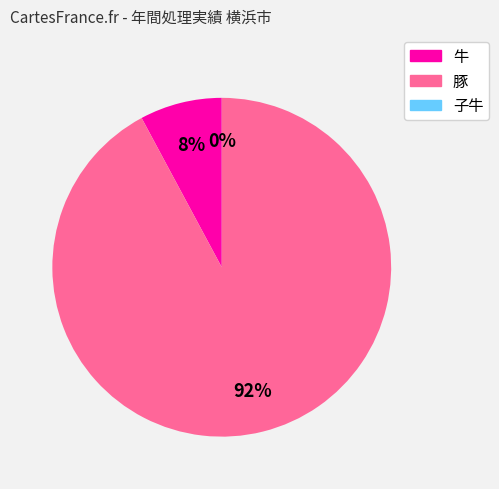

Is there any slice that represents more than half of the pie?

Yes